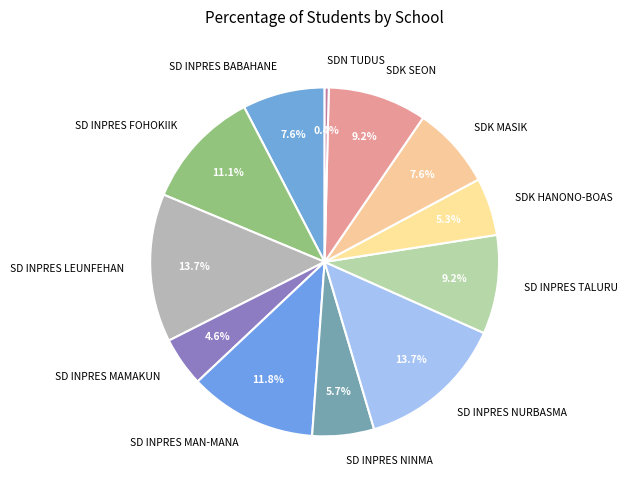

True or false: SD INPRES MAMAKUN accounts for 5% of the total.

True